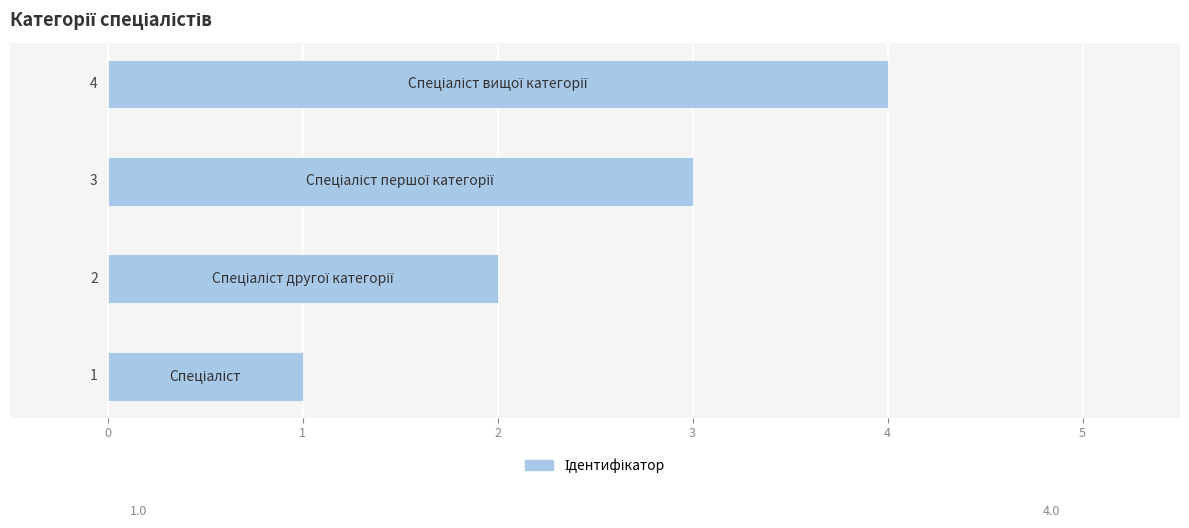

What is the sum of all values?

10